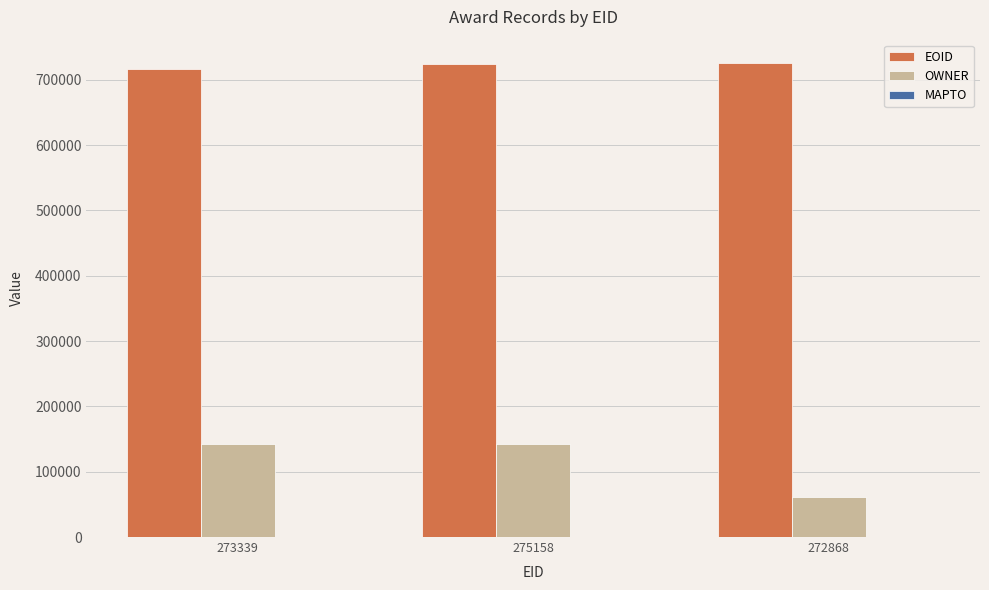

What is the highest value of the EOID series?

725281